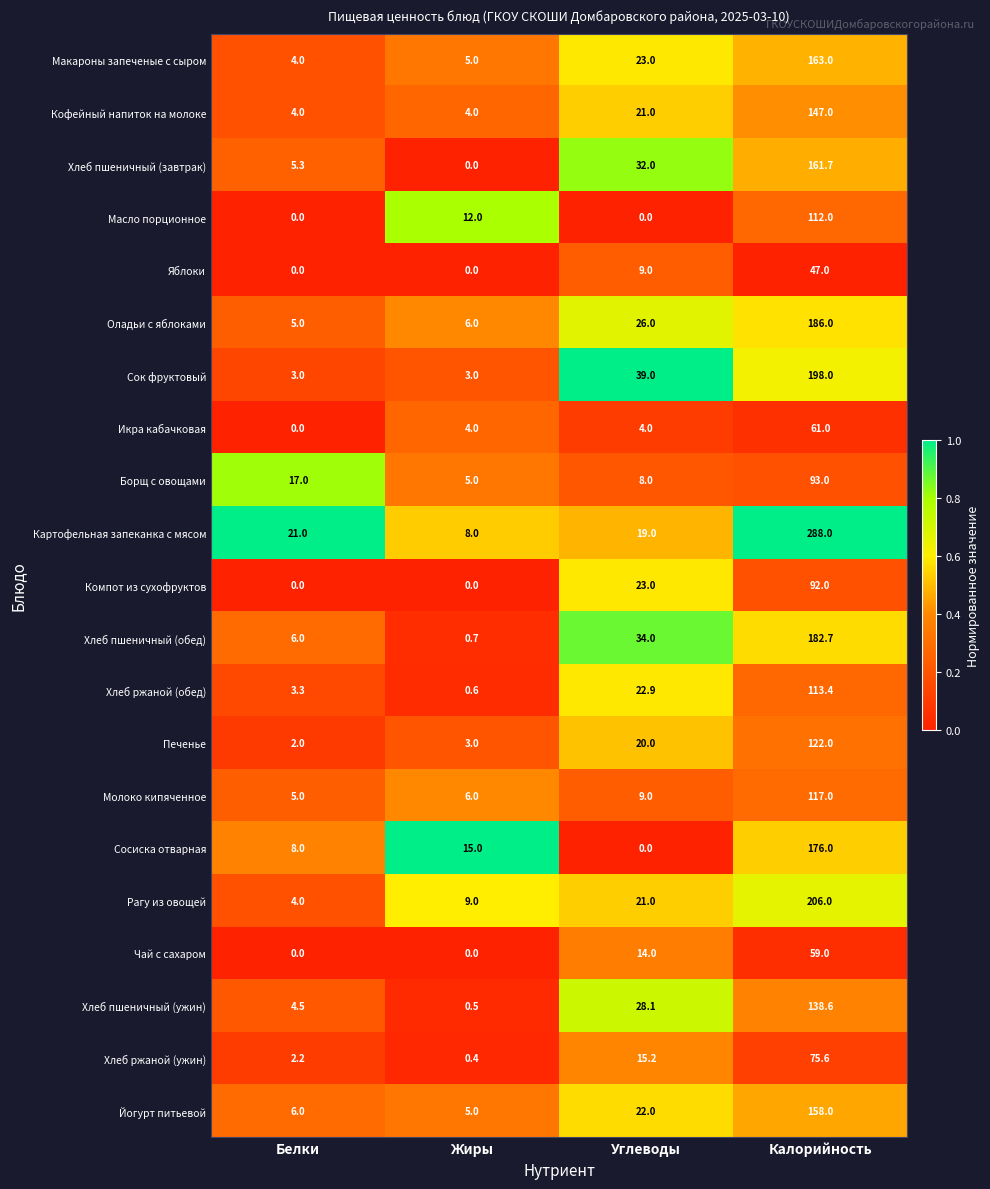

What value does the Масло порционное series have at Жиры?

12.0